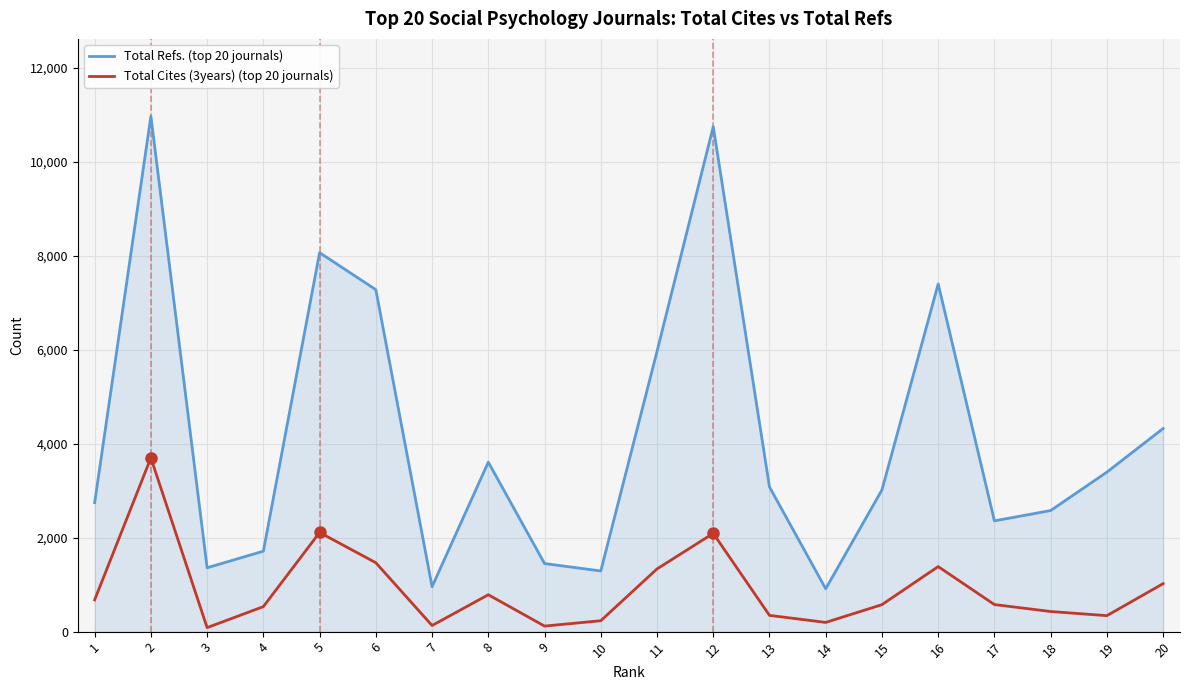

What are all the series names shown in the legend?

Total Refs. (top 20 journals), Total Cites (3years) (top 20 journals)